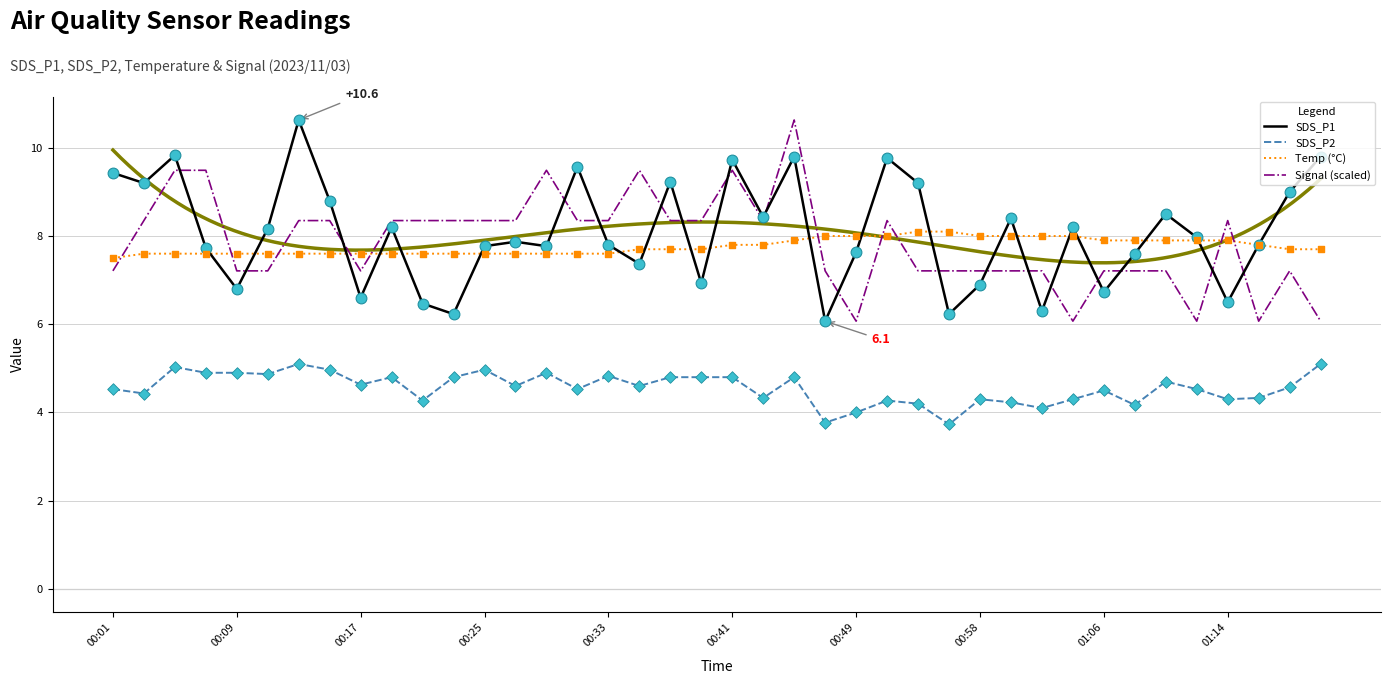

What is the maximum value for SDS_P2?

5.1